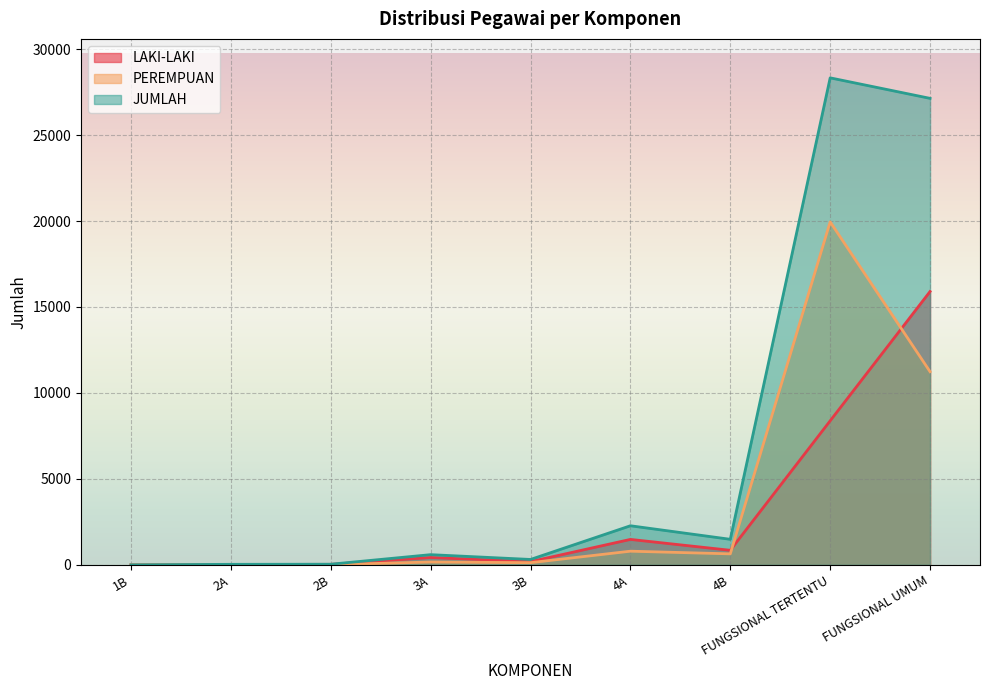

Reading right to left, extract all data points from this chart.

LAKI-LAKI: FUNGSIONAL UMUM=15900	FUNGSIONAL TERTENTU=8378	4B=846	4A=1479	3B=187	3A=427	2B=29	2A=21	1B=1
PEREMPUAN: FUNGSIONAL UMUM=11235	FUNGSIONAL TERTENTU=19950	4B=639	4A=794	3B=126	3A=165	2B=7	2A=9	1B=0
JUMLAH: FUNGSIONAL UMUM=27135	FUNGSIONAL TERTENTU=28328	4B=1485	4A=2273	3B=313	3A=592	2B=36	2A=30	1B=1